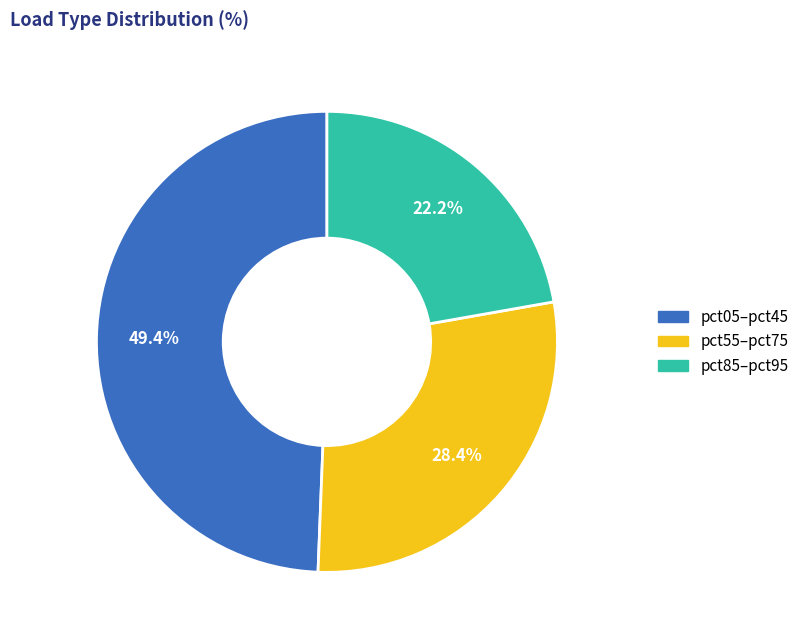

Is there a majority slice in this chart?

No